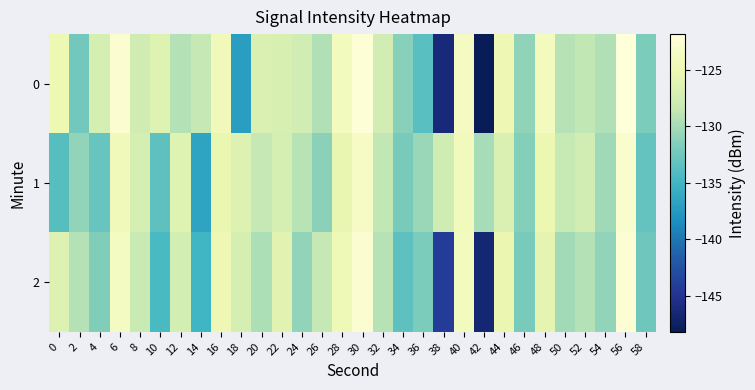

Reading left to right, what are all the values shown in this chart?

0: 0=-125.1	2=-132.3	4=-127.3	6=-122.5	8=-127.7	10=-126.4	12=-129.3	14=-128.5	16=-124.5	18=-137.1	20=-126.9	22=-126.9	24=-127.4	26=-129.4	28=-124.1	30=-122.1	32=-127.5	34=-131.3	36=-133.7	38=-146.3	40=-123.8	42=-148.2	44=-124.9	46=-130.9	48=-124.2	50=-129.3	52=-128.7	54=-129.5	56=-121.8	58=-131.8
1: 0=-133.9	2=-130.8	4=-132.9	6=-124.5	8=-127.3	10=-133.4	12=-126.4	14=-136.6	16=-125.4	18=-126.5	20=-128.5	22=-127.3	24=-129.1	26=-131.2	28=-125.6	30=-123.4	32=-128.7	34=-132.1	36=-130.5	38=-127.8	40=-124.3	42=-129.9	44=-126.7	46=-131.5	48=-125.2	50=-128.4	52=-127.6	54=-130.2	56=-122.9	58=-133.1
2: 0=-126.5	2=-129.3	4=-131.7	6=-123.8	8=-128.2	10=-134.6	12=-127.4	14=-135.1	16=-124.9	18=-127.3	20=-129.6	22=-126.1	24=-130.8	26=-128.5	28=-124.7	30=-122.6	32=-129.2	34=-133.4	36=-131.9	38=-144.2	40=-124.1	42=-146.7	44=-125.3	46=-132.1	48=-125.8	50=-130.1	52=-129.3	54=-130.8	56=-122.4	58=-132.6